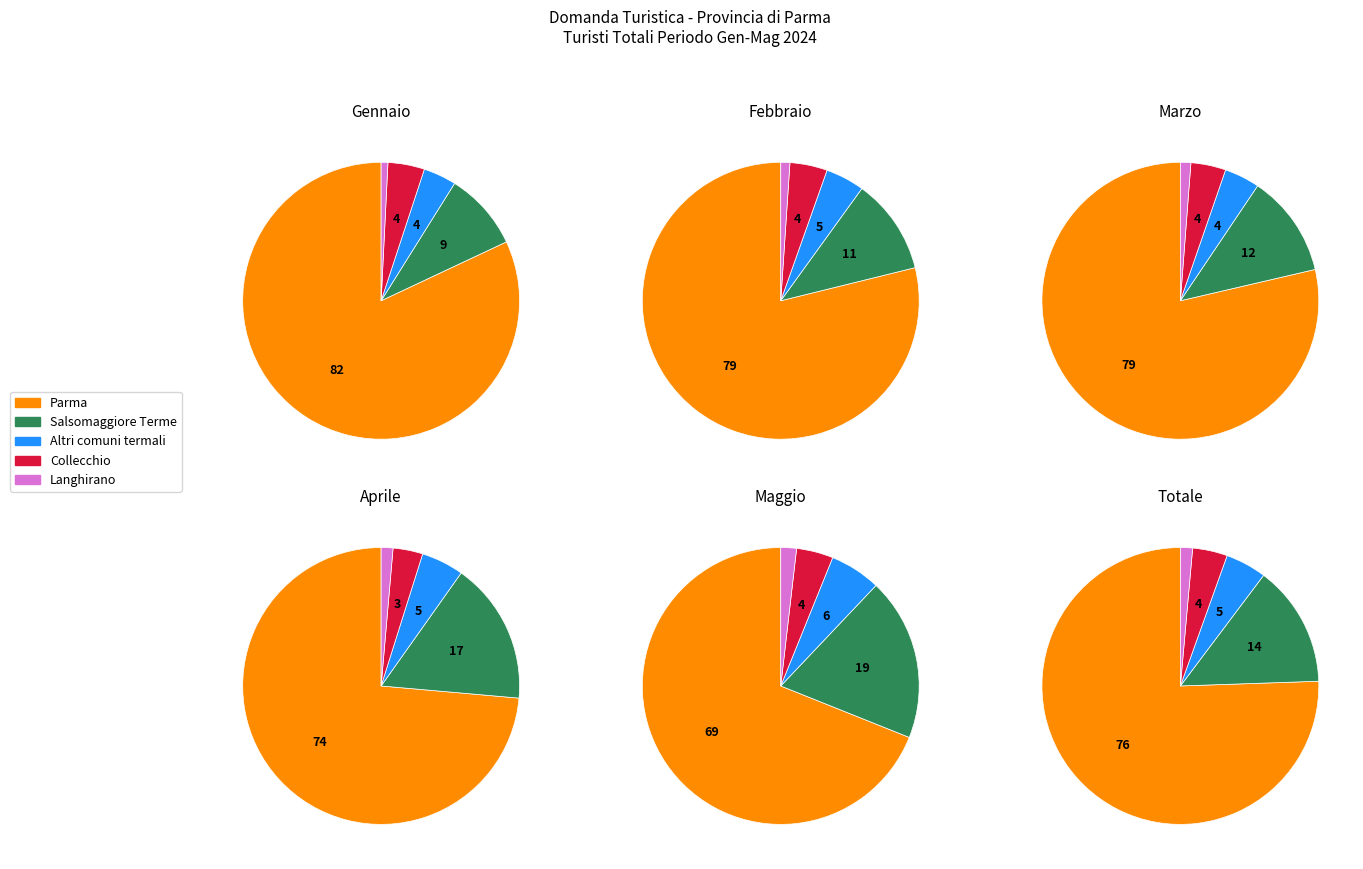

Which slice is the smallest?

Langhirano